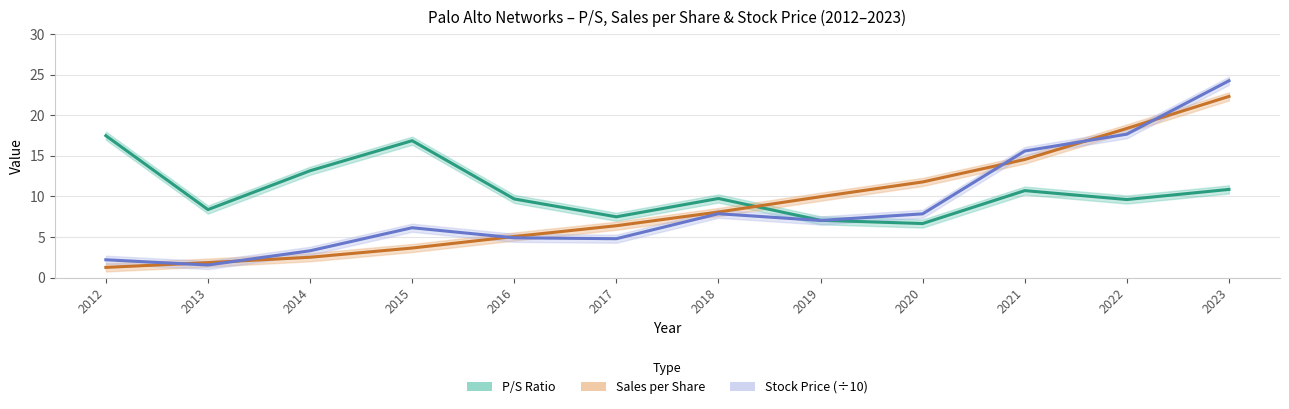

Where does the P/S Ratio series first go above 9?

2012